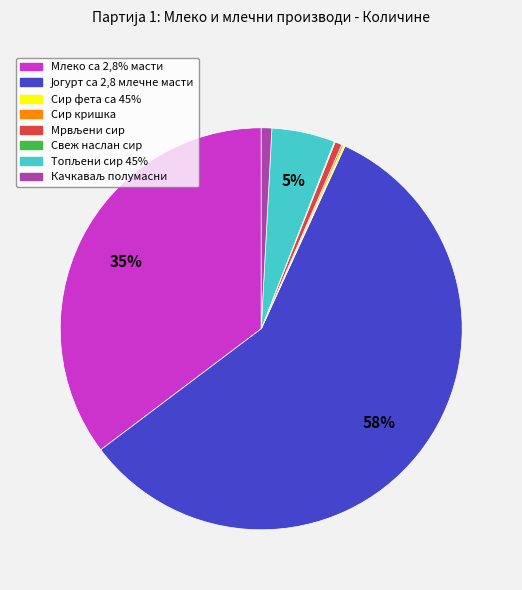

Is there any slice that represents more than half of the pie?

Yes